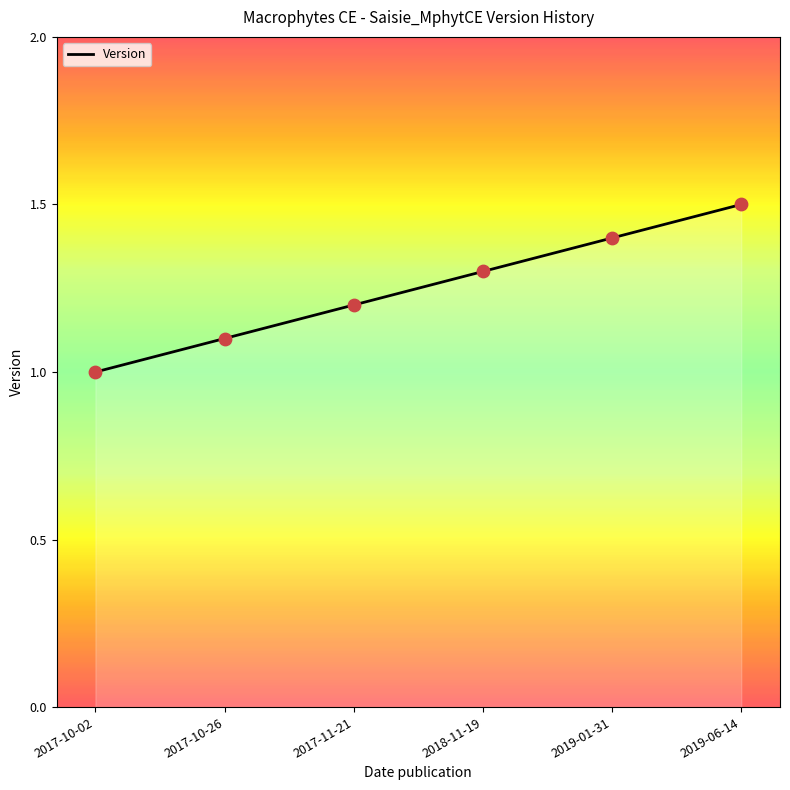

Between 2019-01-31 and 2017-10-26, which is larger?

2019-01-31